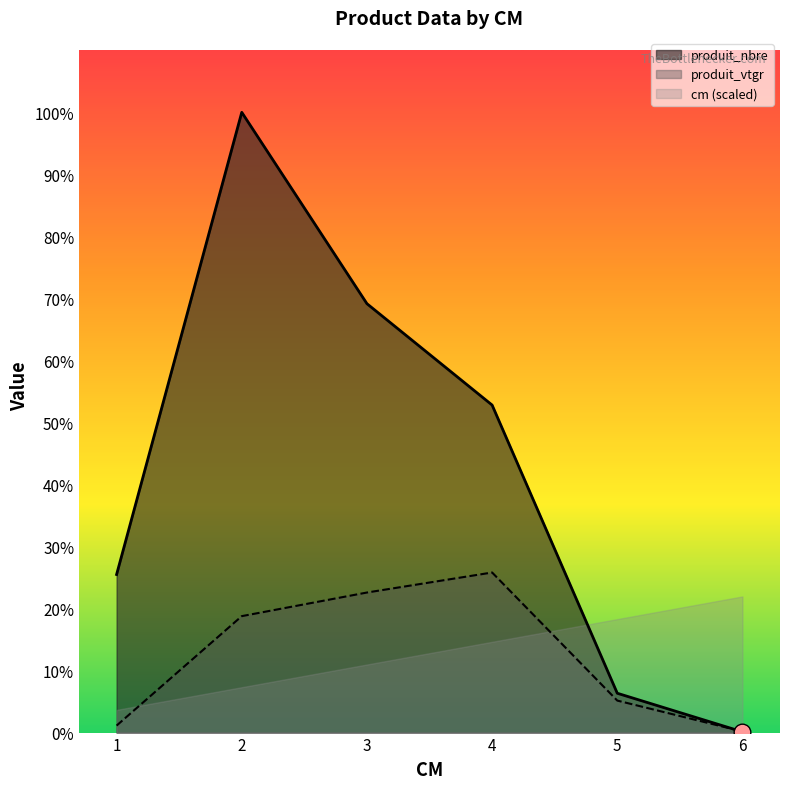

How many lines are shown in the chart?

2